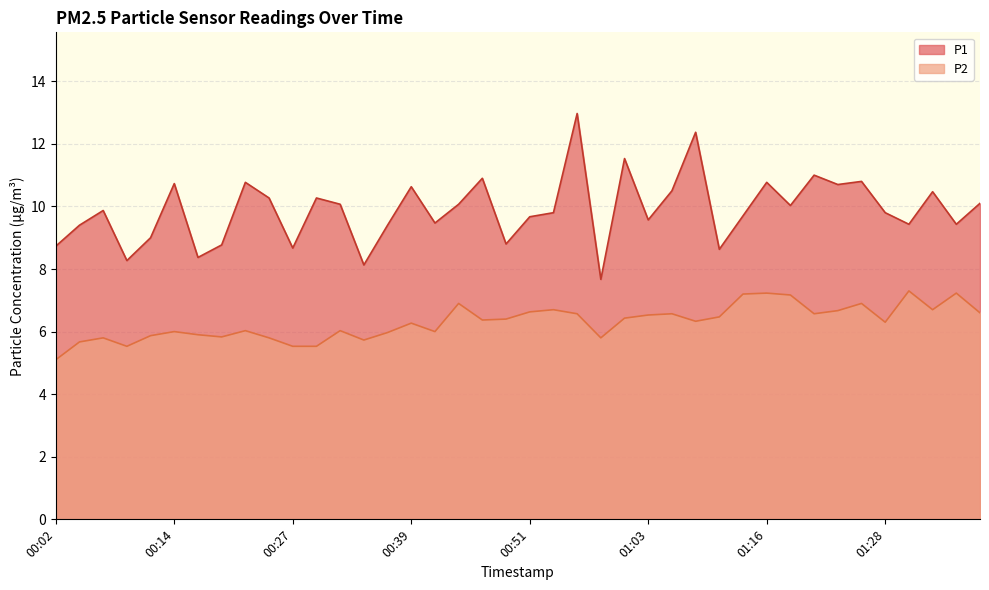

What is the average value of the P1 series?

9.9